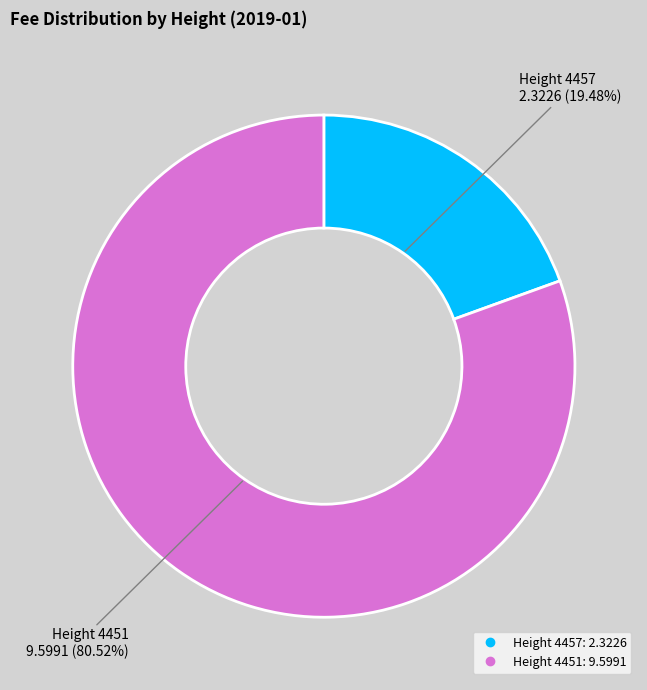

Is there a majority slice in this chart?

Yes